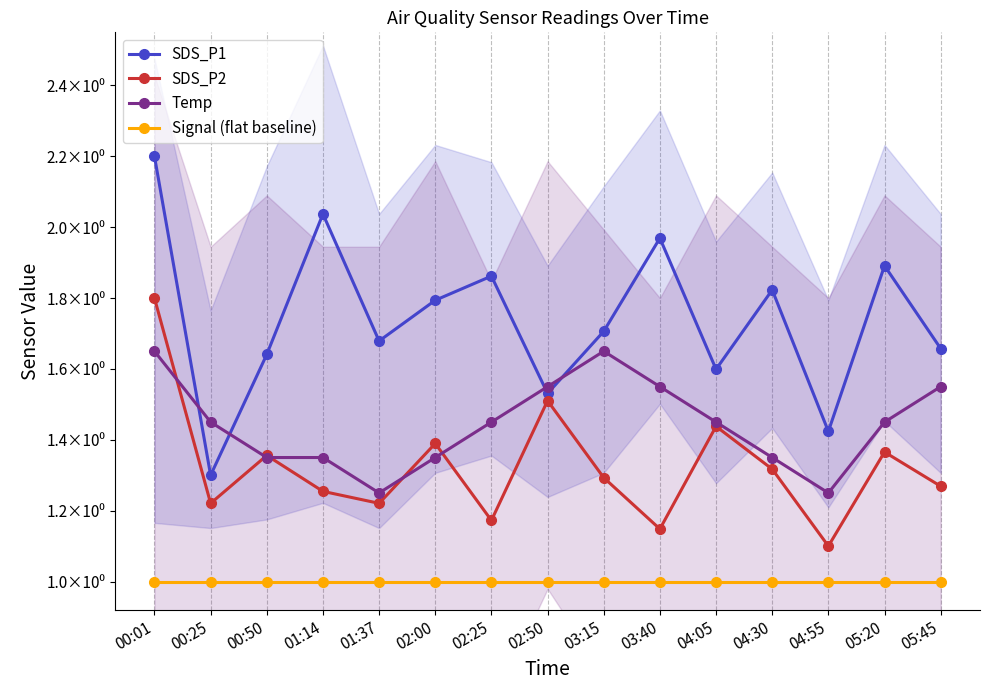

Reading right to left, transcribe all the data shown in this chart.

SDS_P1: 1.7	1.9	1.4	1.8	1.6	2.0	1.7	1.5	1.9	1.8	1.7	2.0	1.6	1.3	2.2
SDS_P2: 1.3	1.4	1.1	1.3	1.4	1.1	1.3	1.5	1.2	1.4	1.2	1.3	1.4	1.2	1.8
Temp: 1.6	1.4	1.2	1.4	1.4	1.6	1.6	1.6	1.4	1.4	1.2	1.4	1.4	1.4	1.6
Signal (flat baseline): 1.0	1.0	1.0	1.0	1.0	1.0	1.0	1.0	1.0	1.0	1.0	1.0	1.0	1.0	1.0